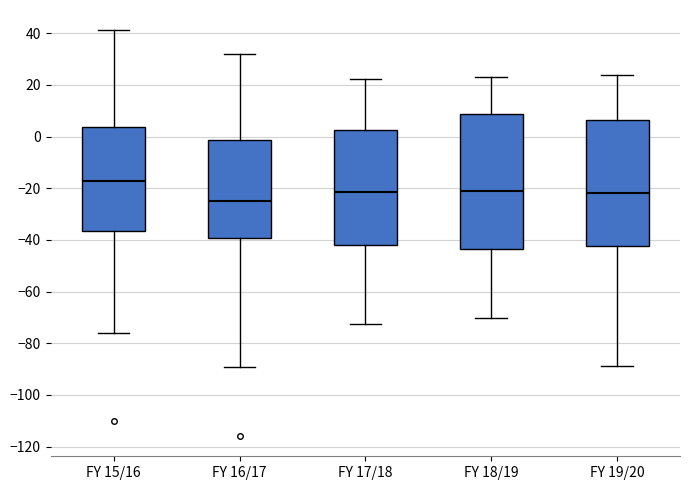

Reading left to right, transcribe this box plot: for each box, give where its median line is, the range the box spans, and where its two whiskers end, as read against the y-axis. The values are not printed on the chart, so give them approximately, as read against the axis.

FY 15/16: median -18, box -36 to 4, whiskers -76 to 42
FY 16/17: median -26, box -40 to -2, whiskers -90 to 32
FY 17/18: median -22, box -42 to 2, whiskers -72 to 22
FY 18/19: median -22, box -44 to 8, whiskers -70 to 24
FY 19/20: median -22, box -42 to 6, whiskers -88 to 24